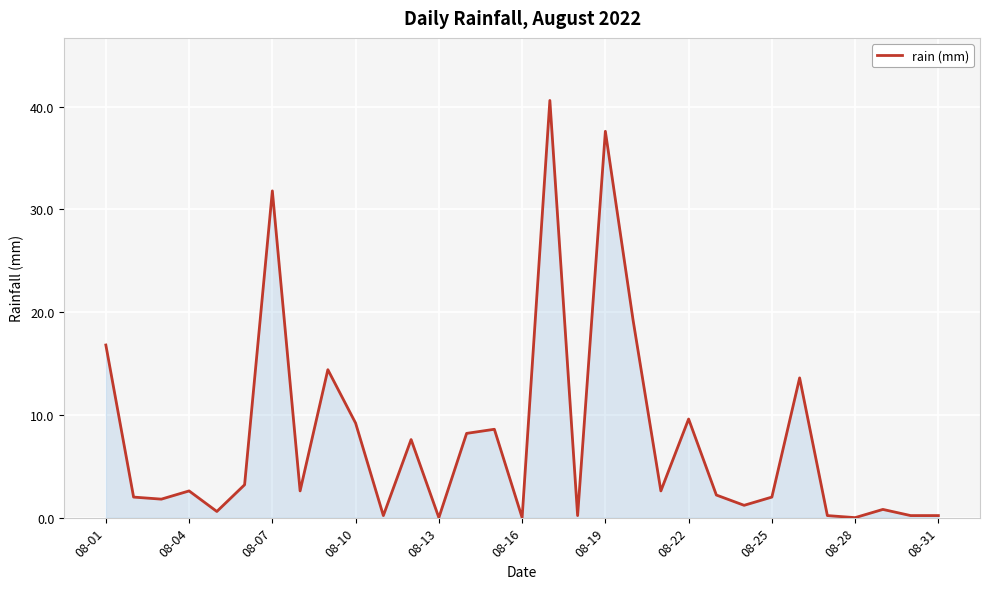

What is the maximum value shown in the chart?

40.6